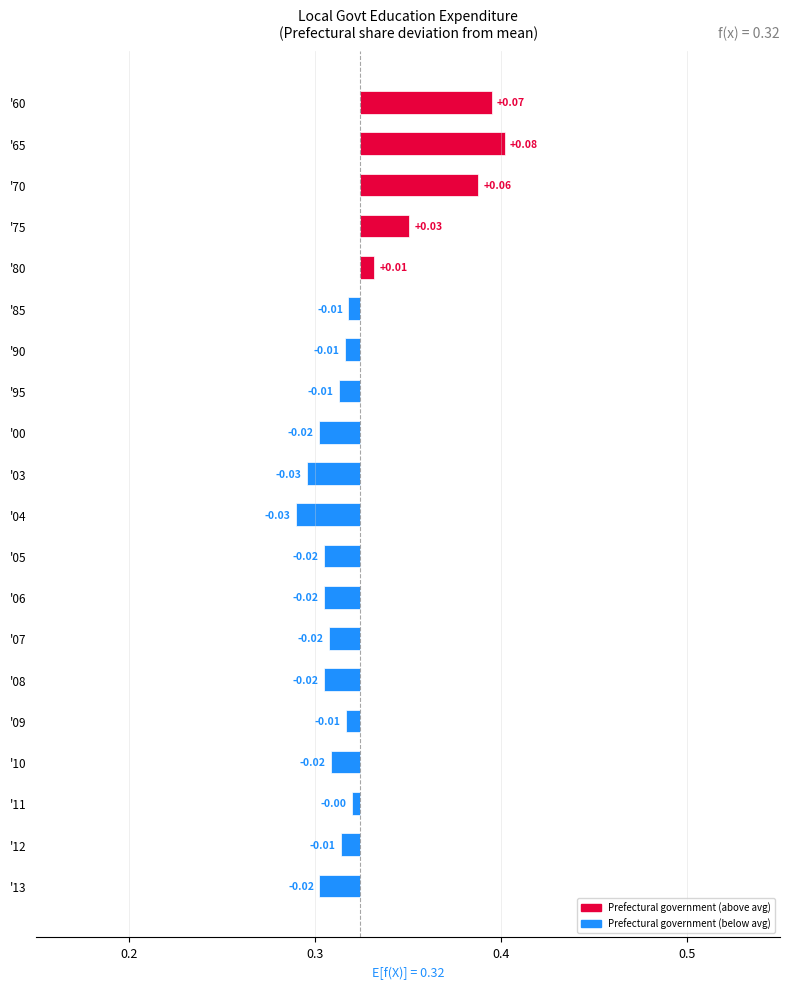

How many values exceed 0?

5